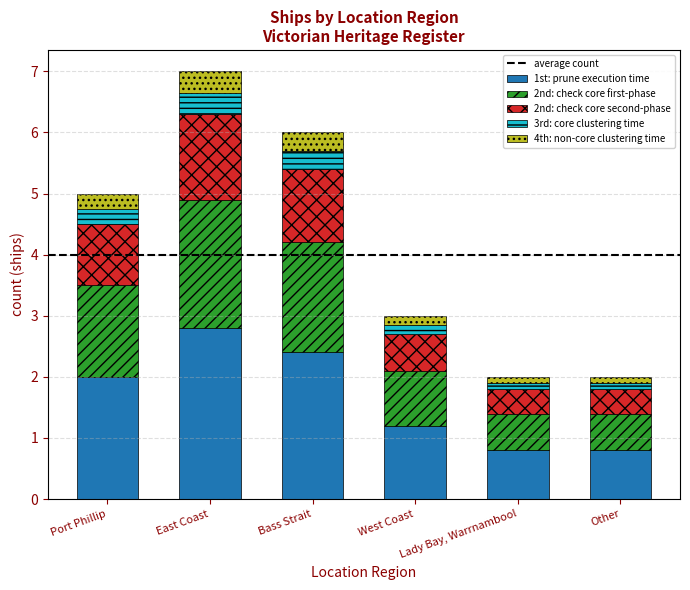

What is the total value across all series at West Coast?

3.0